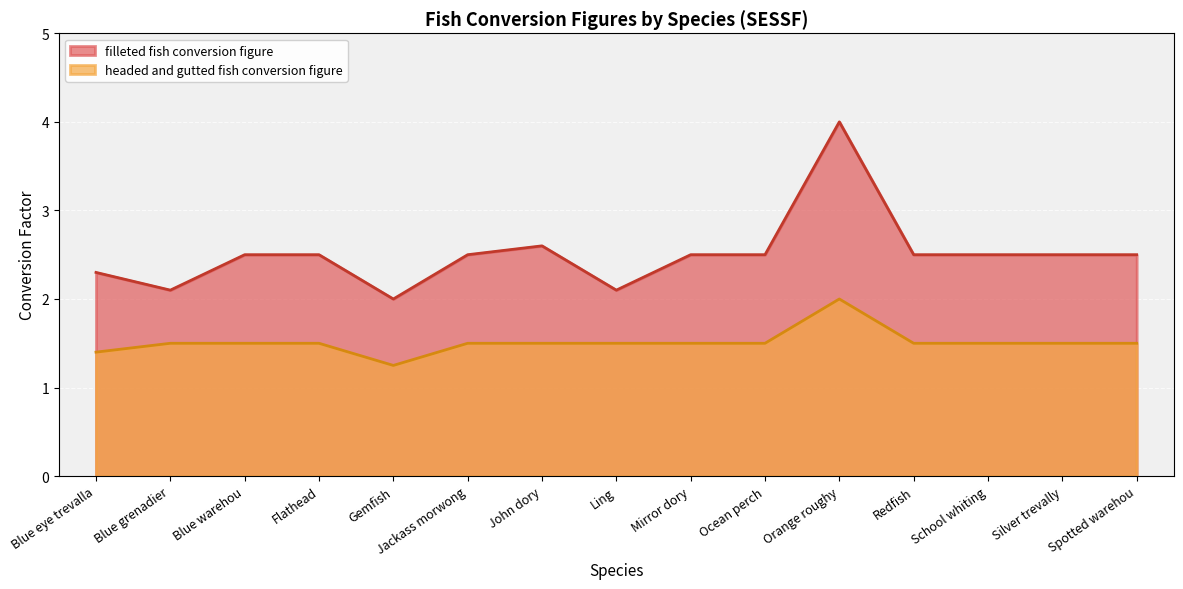

What is the lowest value of the filleted fish conversion figure series?

2.0